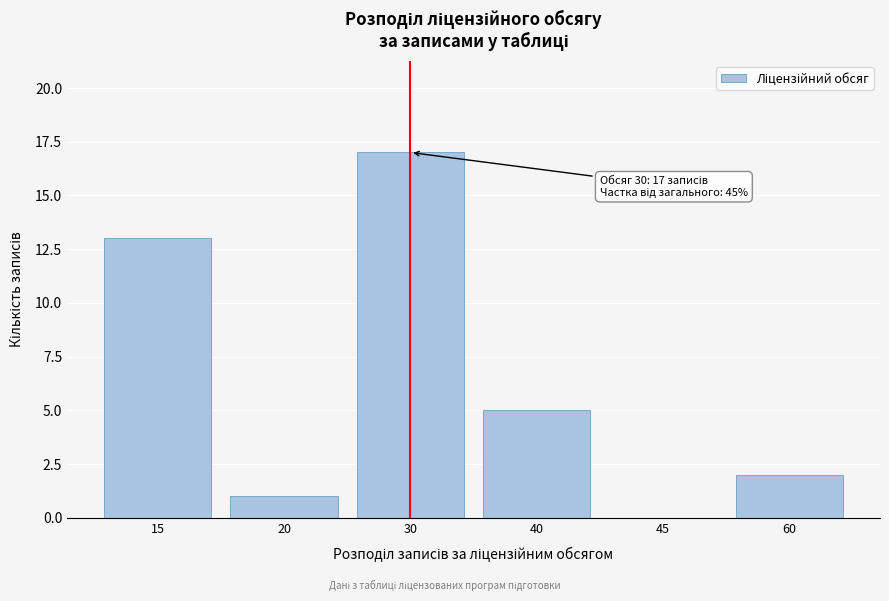

Reading right to left, extract all data points from this chart.

60=2	45=0	40=5	30=17	20=1	15=13